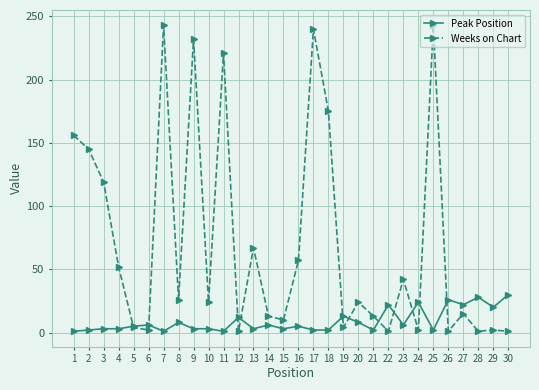

Which series has the widest spread of values?

Weeks on Chart